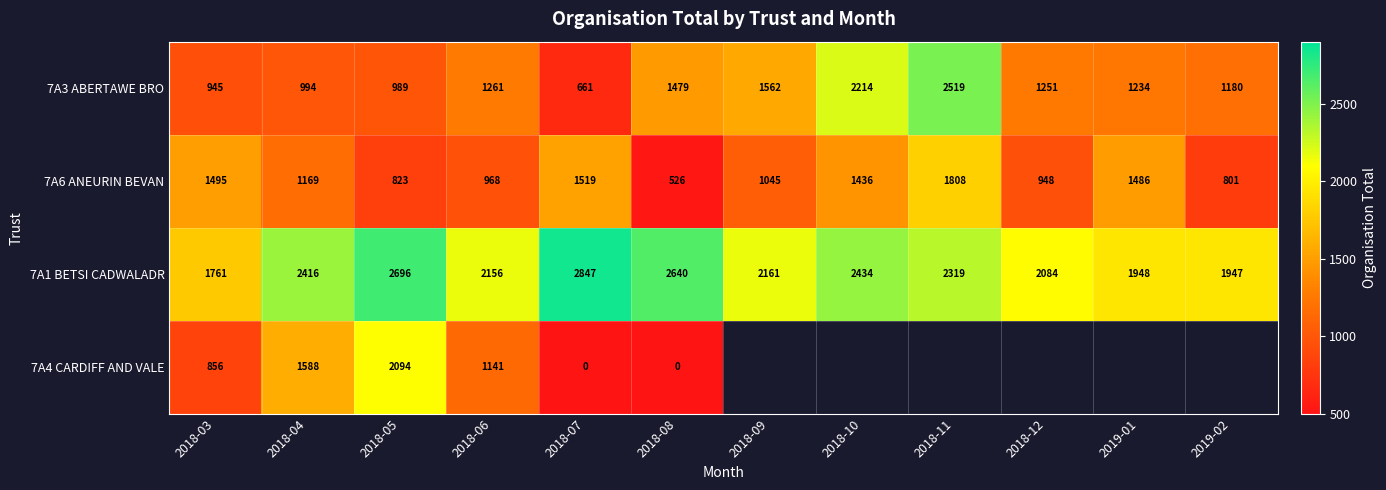

Rank the categories by 7A1 BETSI CADWALADR value from lowest to highest.

2018-03, 2019-02, 2019-01, 2018-12, 2018-06, 2018-09, 2018-11, 2018-04, 2018-10, 2018-08, 2018-05, 2018-07